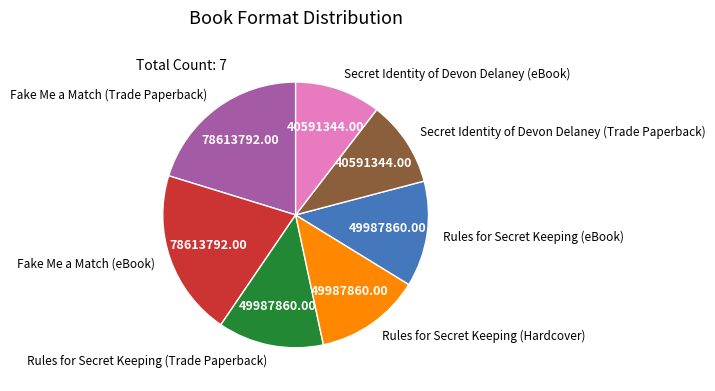

Does Rules for Secret Keeping (Hardcover) account for over 50% of the chart?

No